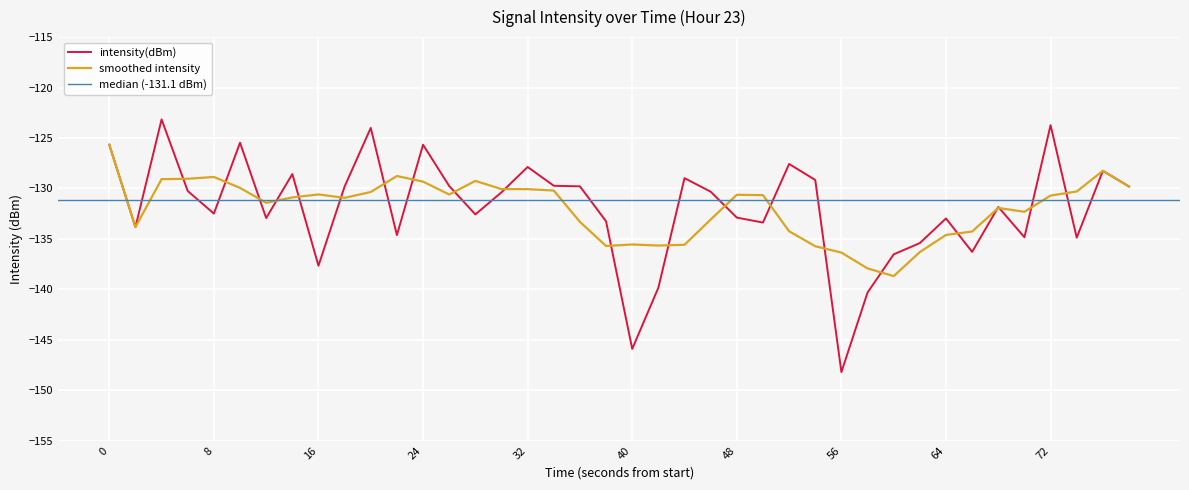

The smoothed intensity series shows -88.7 at 32. True or false?

False